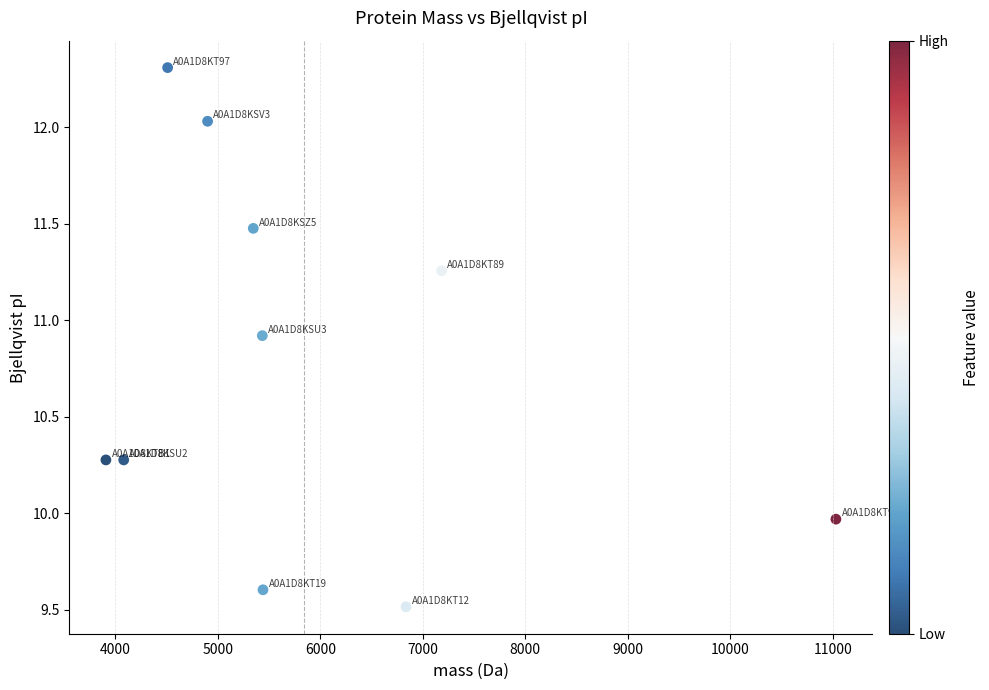

What is the average X value?

5866.7